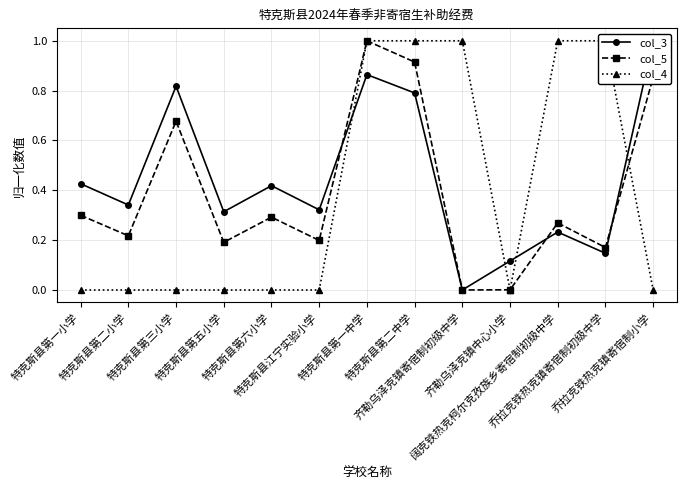

List the labels in order of col_3 value, largest first.

乔拉克铁热克镇寄宿制小学, 特克斯县第一中学, 特克斯县第三小学, 特克斯县第二中学, 特克斯县第一小学, 特克斯县第六小学, 特克斯县第二小学, 特克斯县江宁实验小学, 特克斯县第五小学, 阔克铁热克柯尔克孜族乡寄宿制初级中学, 乔拉克铁热克镇寄宿制初级中学, 齐勒乌泽克镇中心小学, 齐勒乌泽克镇寄宿制初级中学